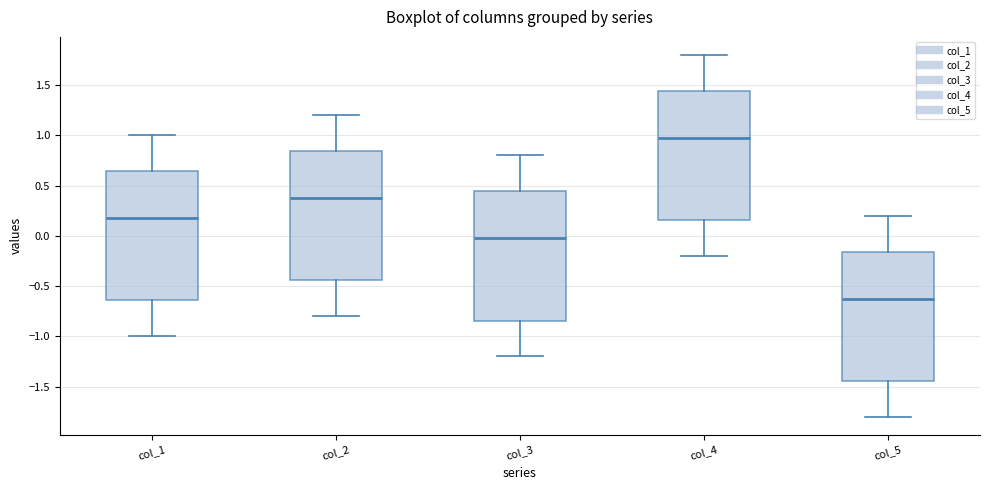

Reading left to right, transcribe this box plot: for each box, give where its median line is, the range the box spans, and where its two whiskers end, as read against the y-axis. The values are not printed on the chart, so give them approximately, as read against the axis.

col_1: median 0.15, box -0.65 to 0.65, whiskers -1.00 to 1.00
col_2: median 0.35, box -0.45 to 0.85, whiskers -0.80 to 1.20
col_3: median -0.05, box -0.85 to 0.45, whiskers -1.20 to 0.80
col_4: median 0.95, box 0.15 to 1.45, whiskers -0.20 to 1.80
col_5: median -0.65, box -1.45 to -0.15, whiskers -1.80 to 0.20